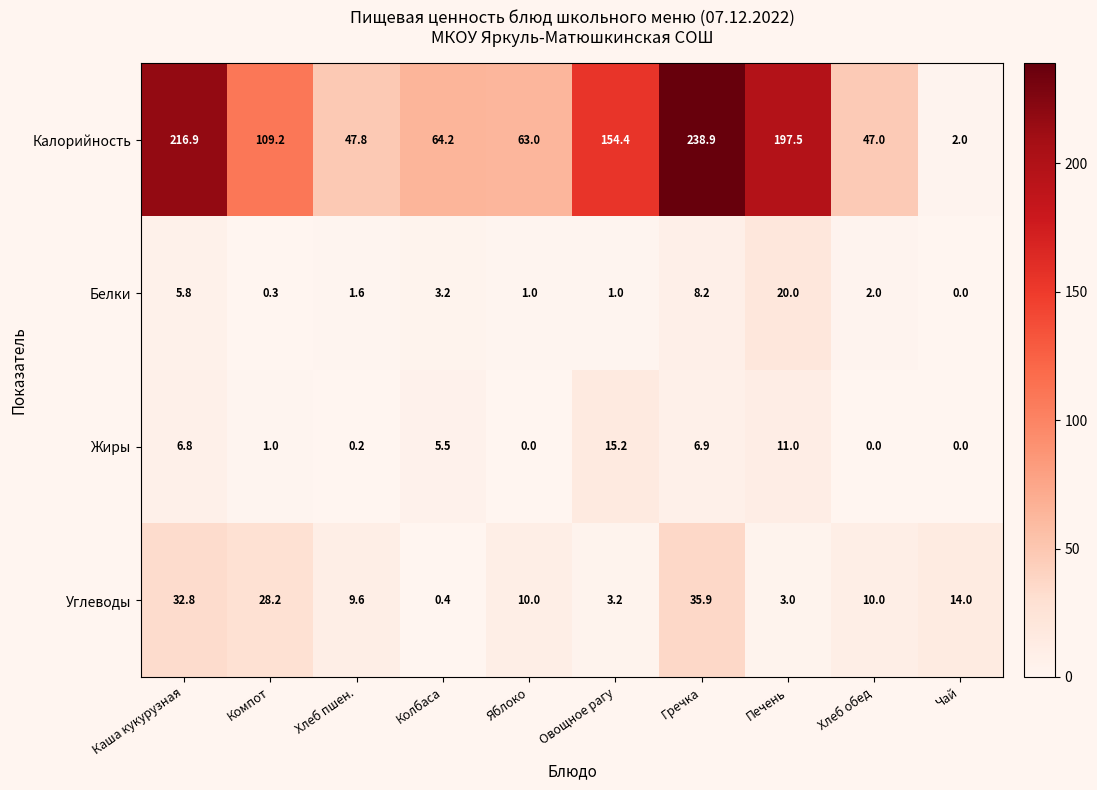

What is the sum of the Белки values at Каша кукурузная and Компот?

6.1